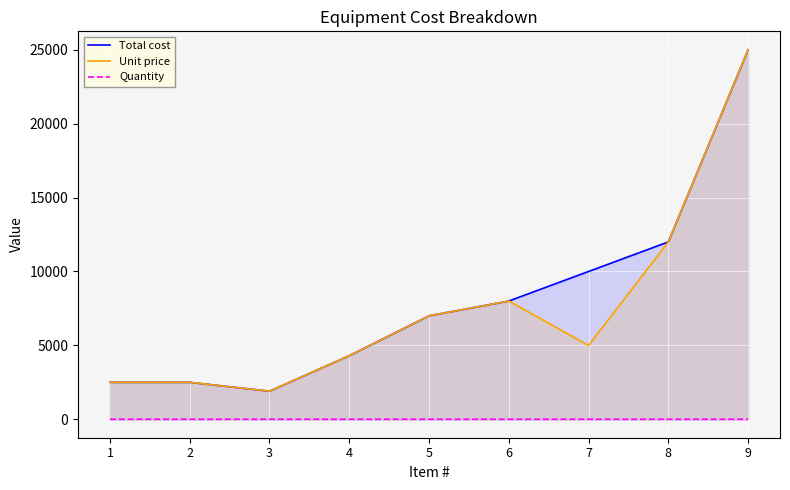

List the series in order of their peak value, lowest first.

Quantity, Total cost, Unit price